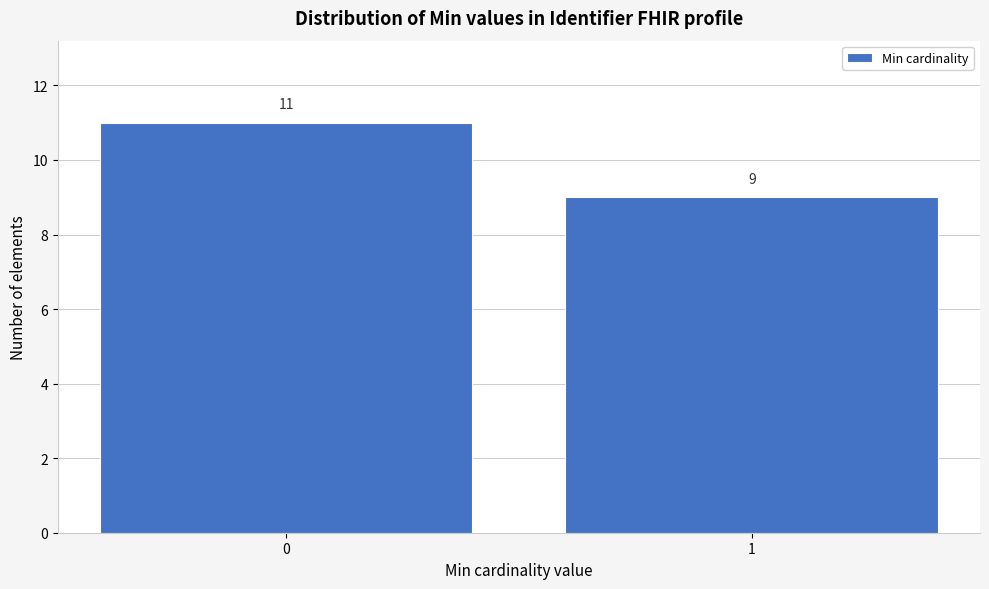

Reading right to left, extract all data points from this chart.

1=9	0=11